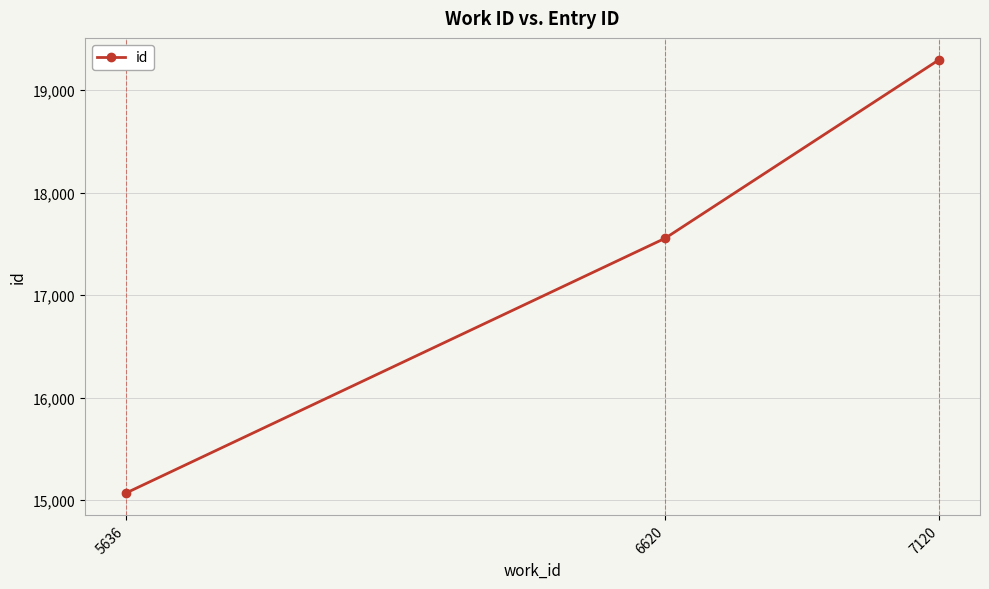

What is the change in value from 5636 to 7120?

+4230